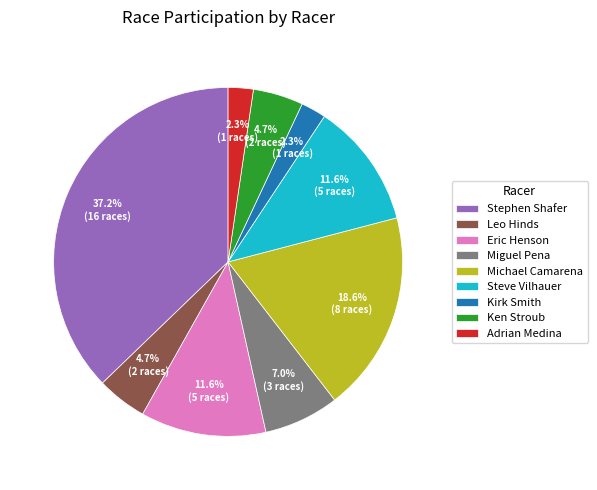

Is there any slice that represents more than half of the pie?

No